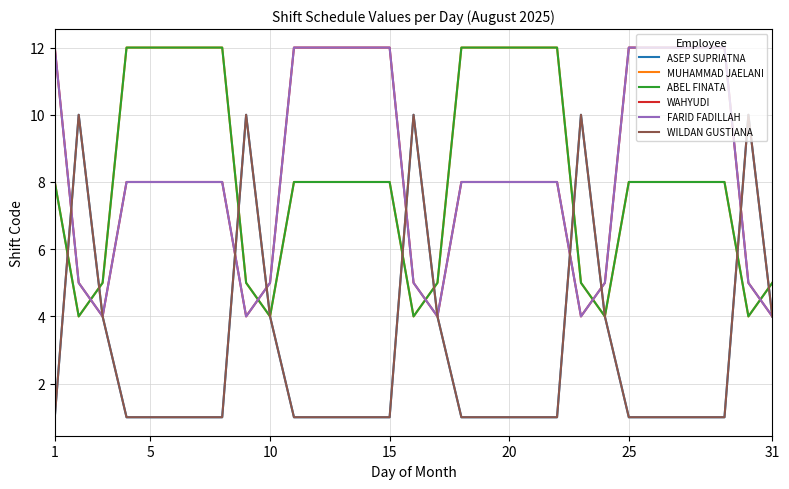

What is the difference between the maximum and minimum values in the ABEL FINATA series?

8